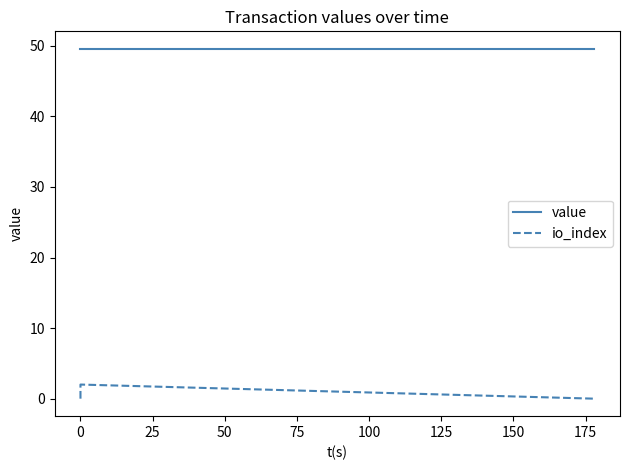

True or false: value has a value of 73.2 at −25.

False